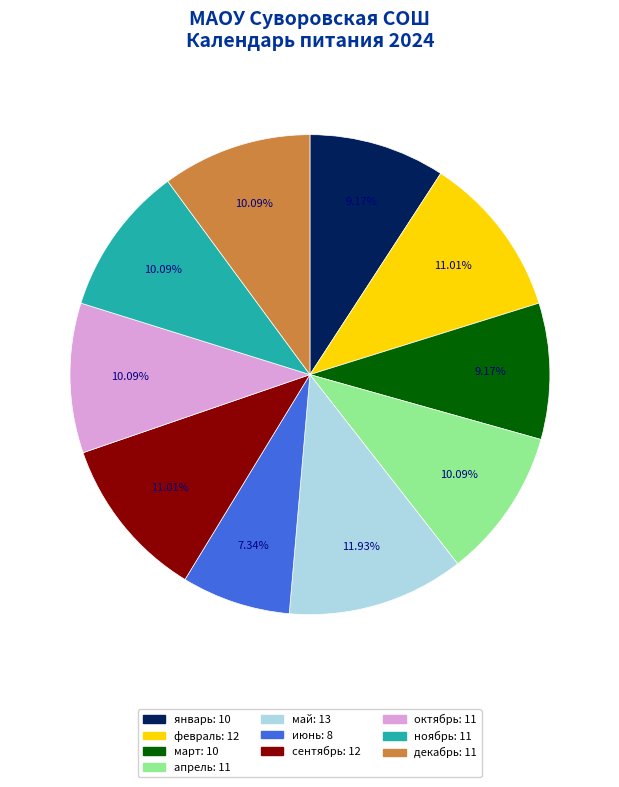

Does any single category account for the majority?

No